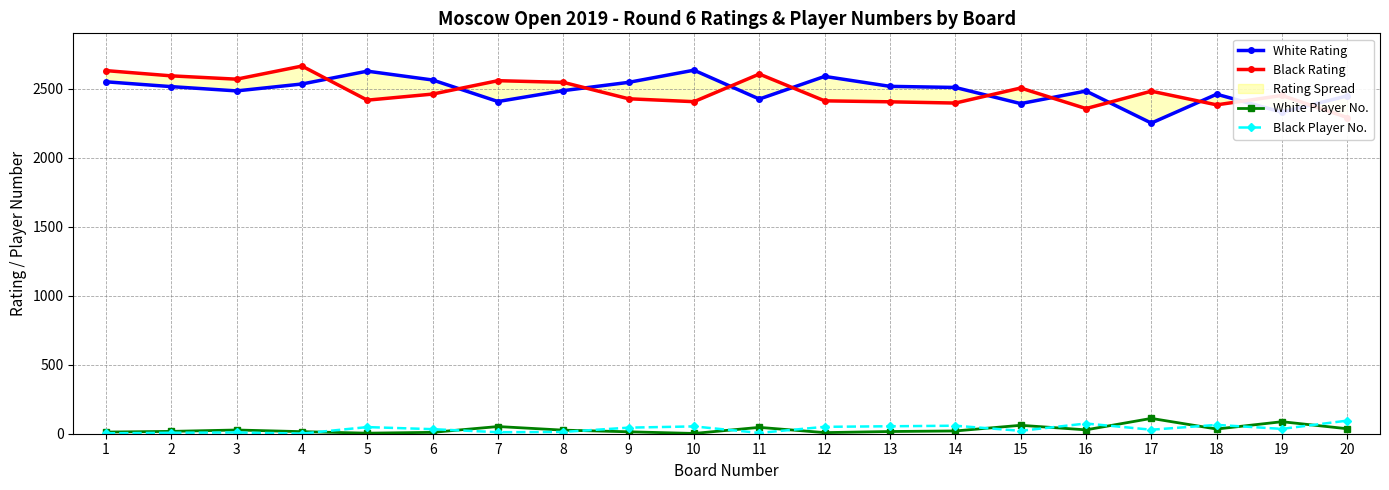

What is the difference between the highest and lowest values at 5?

2622